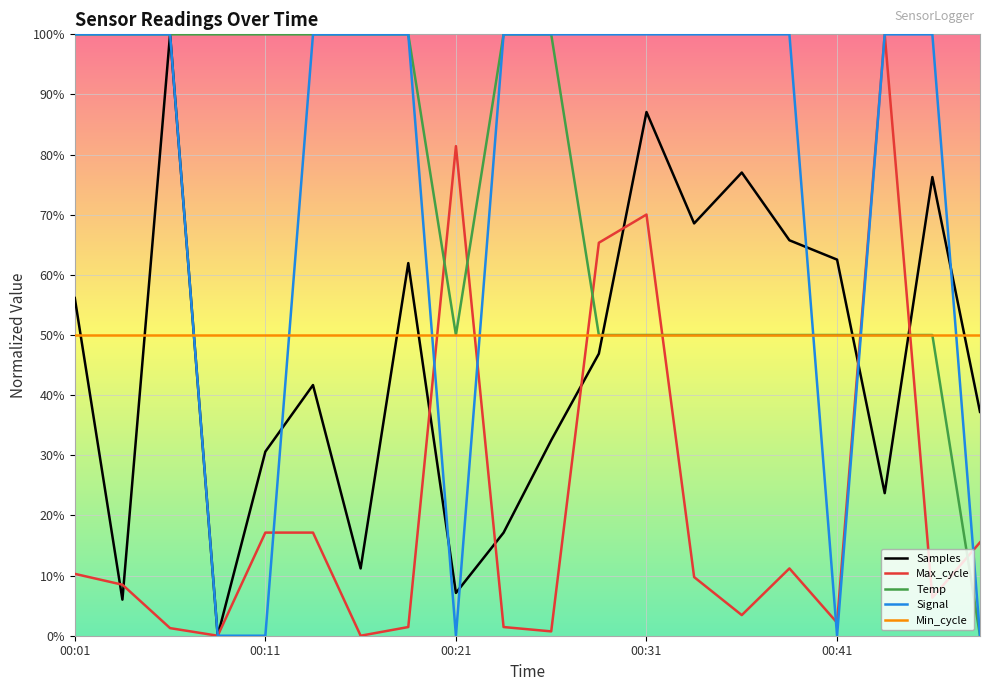

What is the maximum value shown in the chart?

100.0